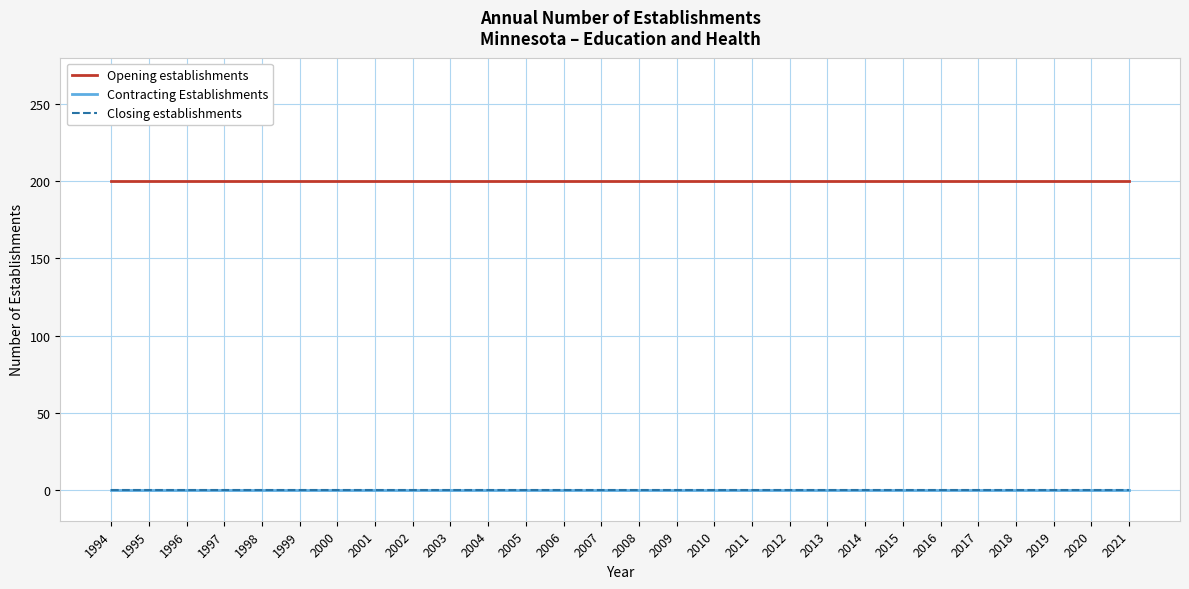

How many lines are shown in the chart?

3